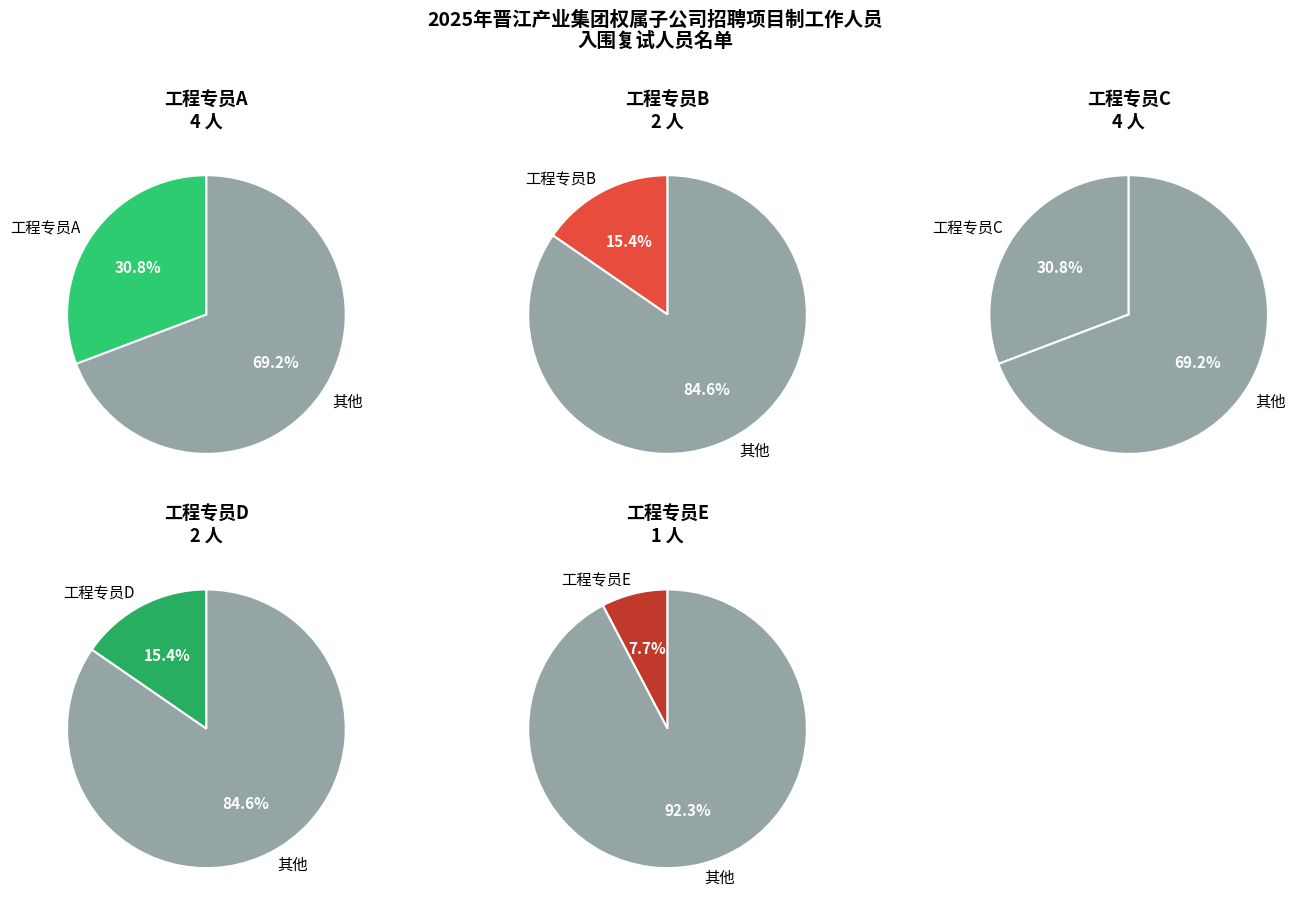

How many segments does this pie chart have?

5